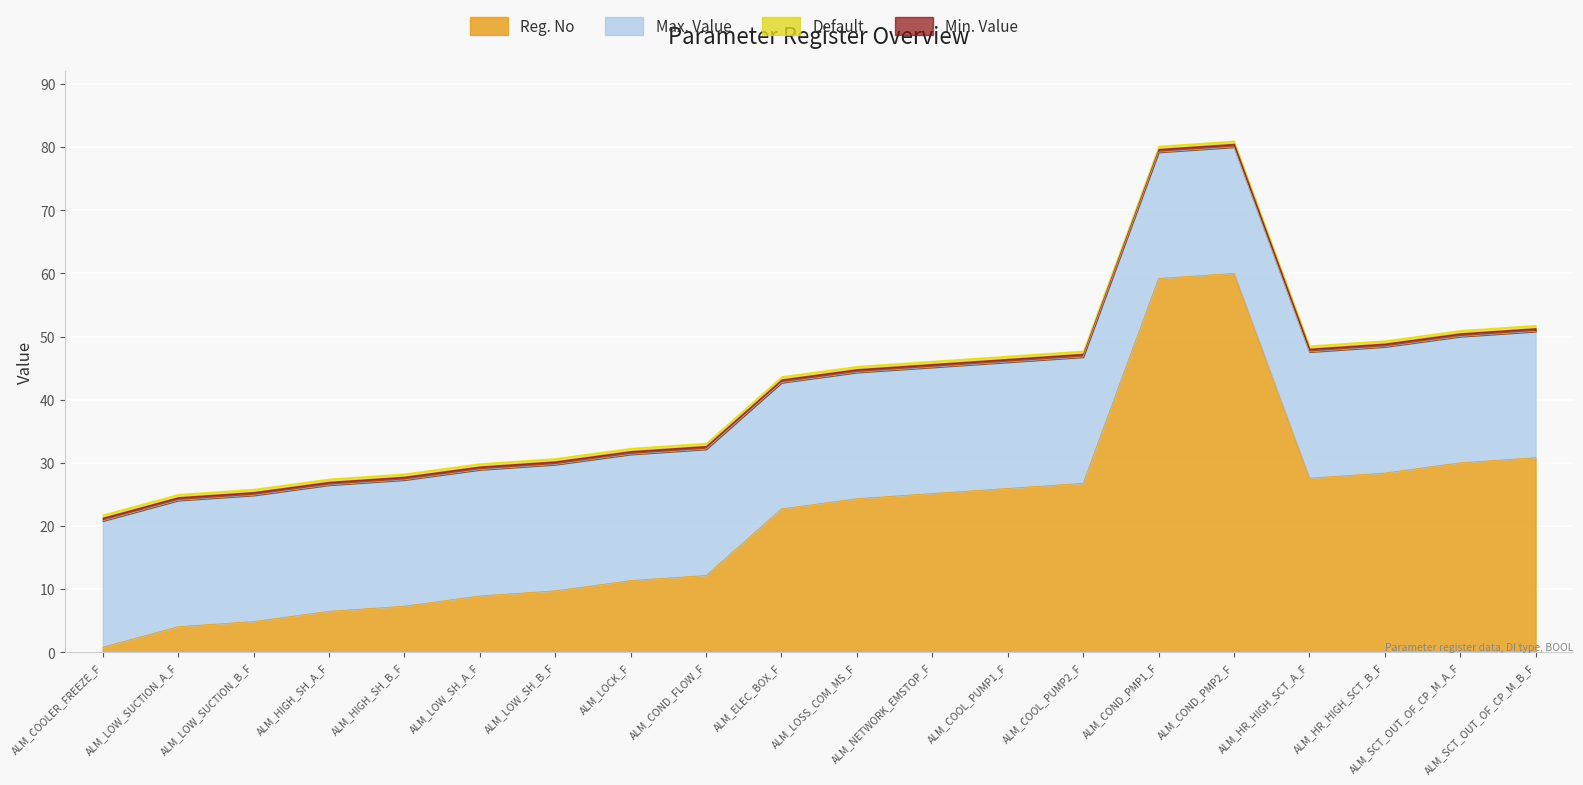

Is it true that Min. Value equals 0 at ALM_HR_HIGH_SCT_B_F?

True